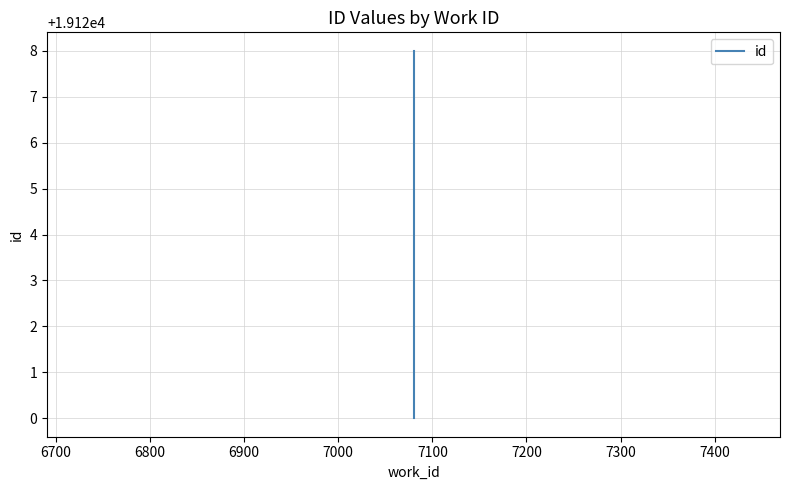

What is the smallest value displayed?

19120